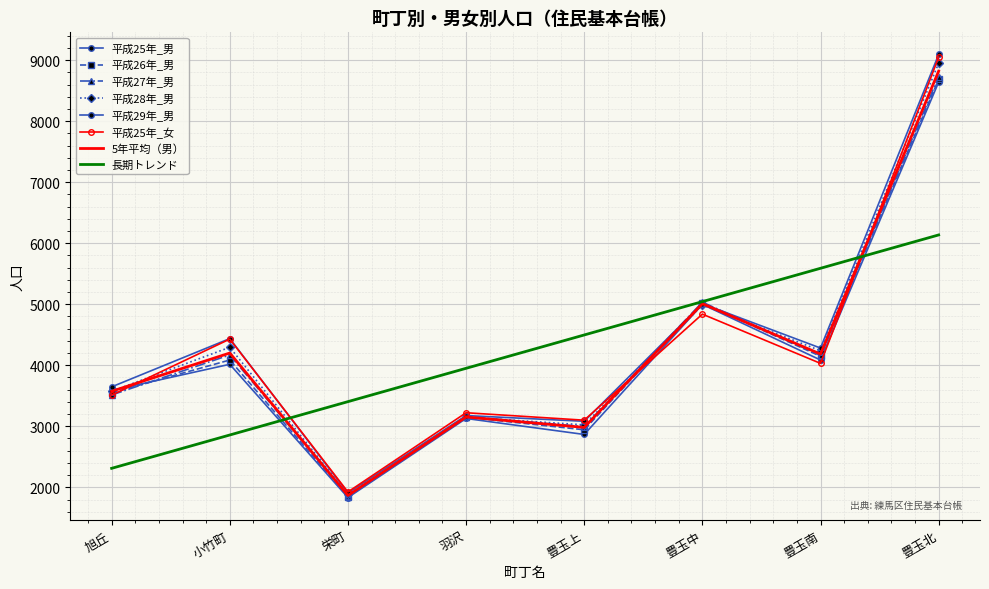

Reading left to right, list all the values displayed in this chart.

平成25年_男: 3587	4016	1832	3128	2866	4998	4086	8640
平成26年_男: 3548	4086	1845	3149	2943	5017	4148	8685
平成27年_男: 3513	4169	1865	3159	2994	5034	4163	8731
平成28年_男: 3573	4295	1883	3150	3023	4987	4239	8951
平成29年_男: 3646	4437	1907	3176	3082	5009	4282	9093
平成25年_女: 3510	4429	1924	3222	3100	4838	4031	9047